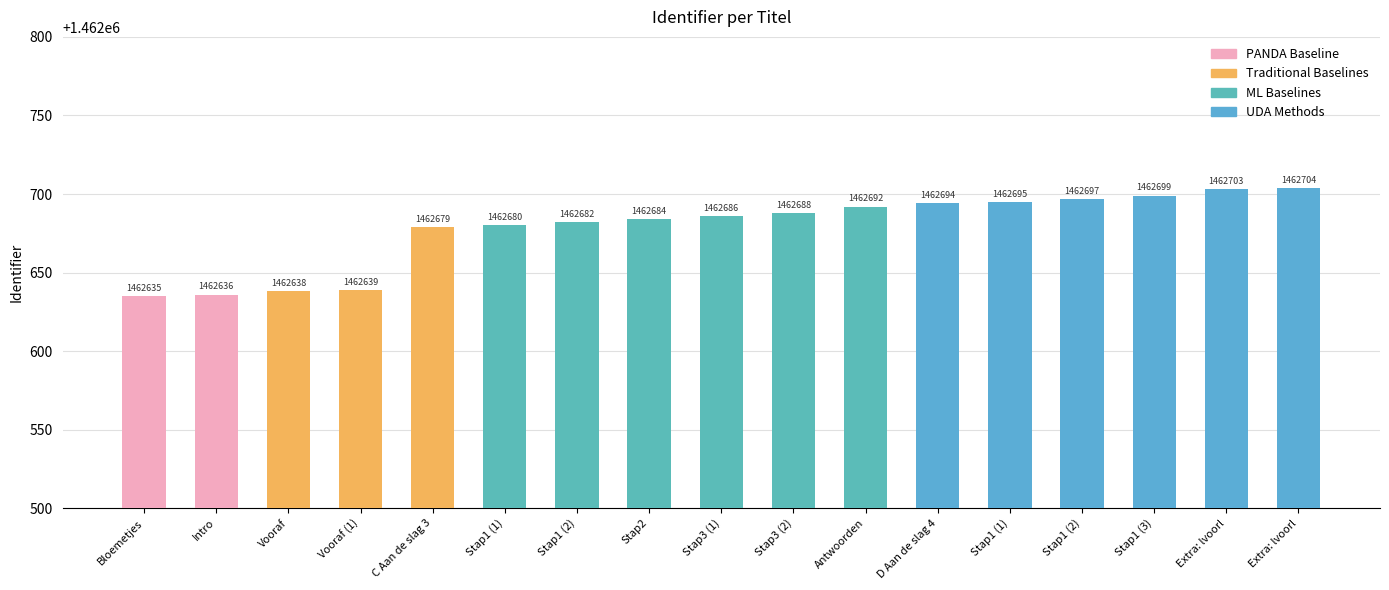

How many data points does each series have?

17